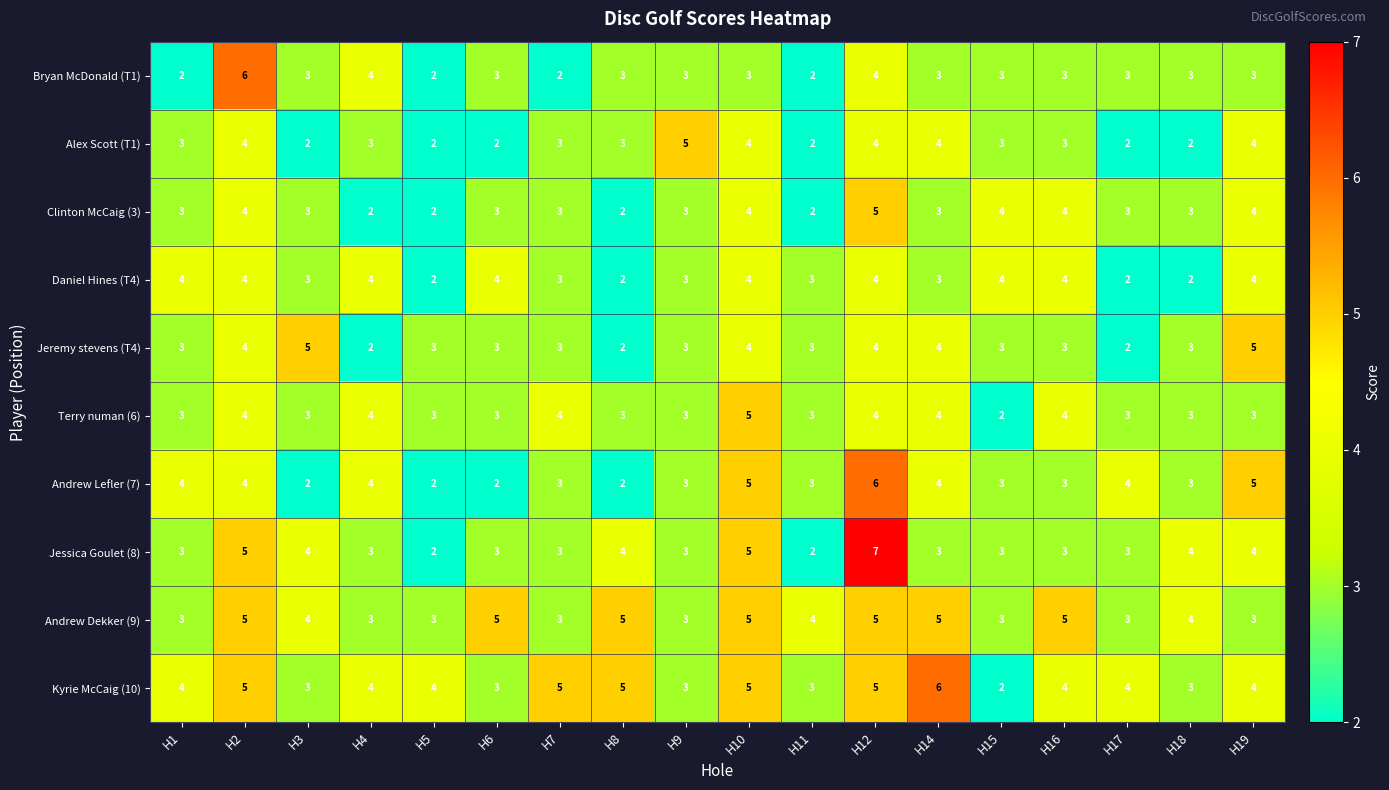

The value of Alex Scott (T1) at H3 is 2. True or false?

True